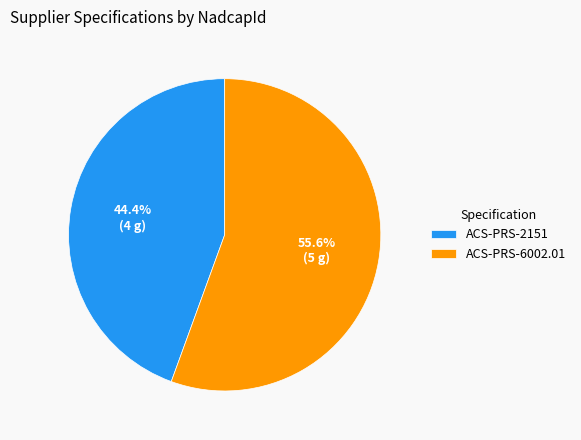

Rank the categories by value from lowest to highest.

ACS-PRS-2151, ACS-PRS-6002.01